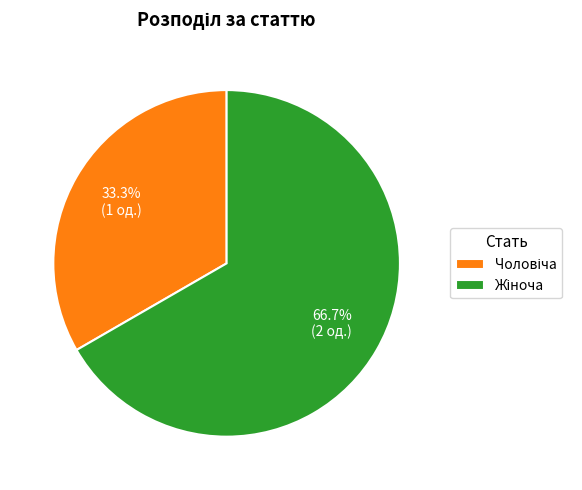

Is there a majority slice in this chart?

Yes